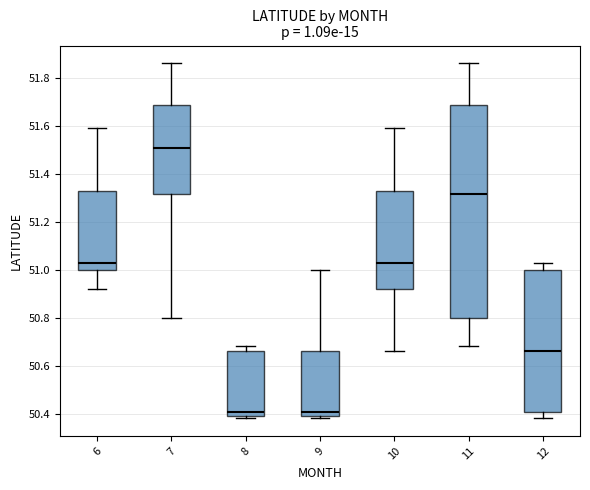

Reading left to right, transcribe this box plot: for each box, give where its median line is, the range the box spans, and where its two whiskers end, as read against the y-axis. The values are not printed on the chart, so give them approximately, as read against the axis.

6: median 51.04, box 51.00 to 51.34, whiskers 50.92 to 51.60
7: median 51.52, box 51.32 to 51.68, whiskers 50.80 to 51.86
8: median 50.40 (just above the box's lower edge), box 50.40 to 50.66, whiskers 50.38 to 50.68
9: median 50.40 (just above the box's lower edge), box 50.40 to 50.66, whiskers 50.38 to 51.00
10: median 51.04, box 50.92 to 51.34, whiskers 50.66 to 51.60
11: median 51.32, box 50.80 to 51.68, whiskers 50.68 to 51.86
12: median 50.66, box 50.40 to 51.00, whiskers 50.38 to 51.04